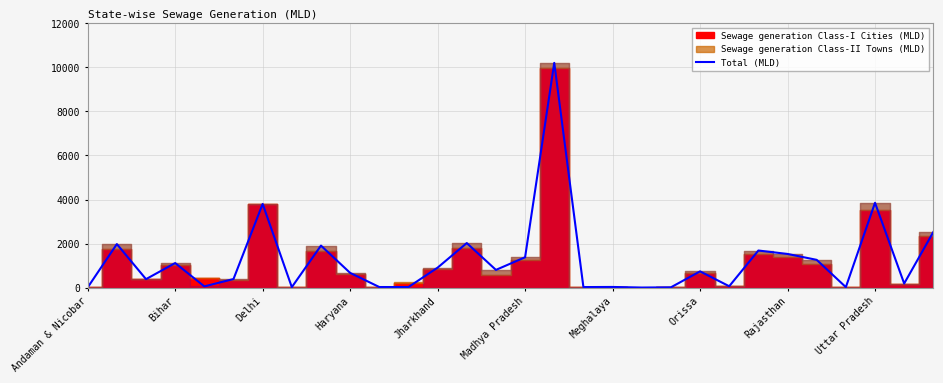

What is the highest value of the Total (MLD) series?

10200.0